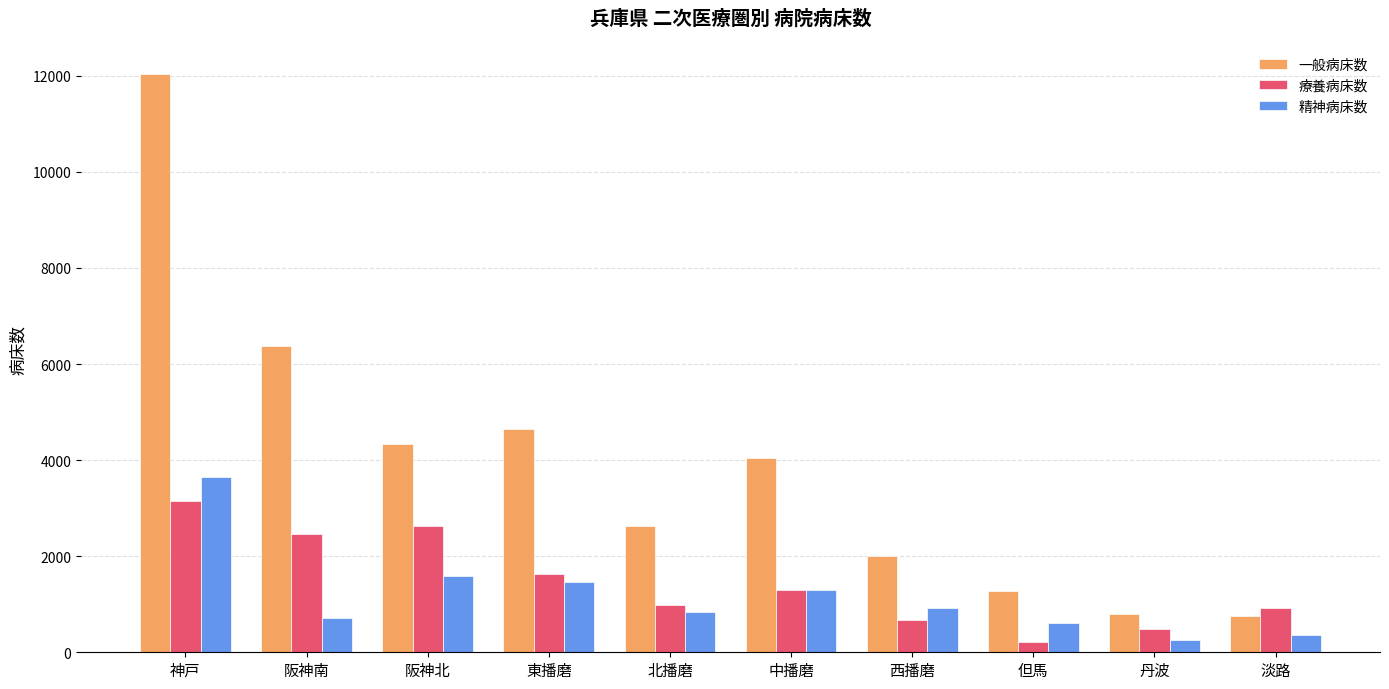

The 一般病床数 series shows 6283 at 東播磨. True or false?

False